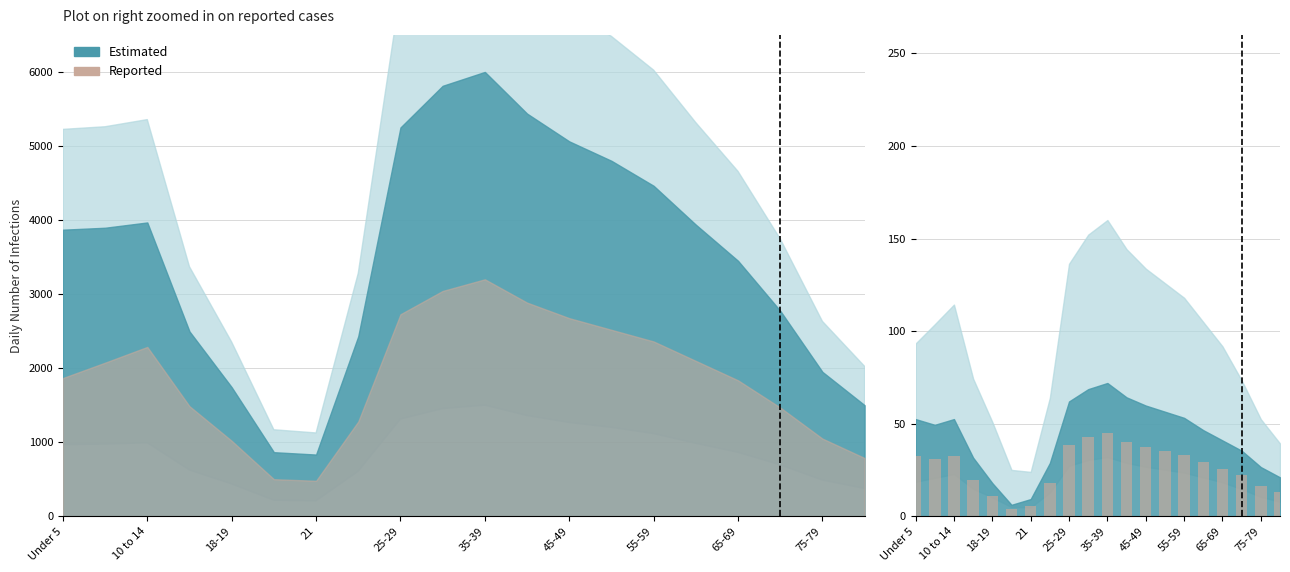

What is the value of the 5th bar from the left?

11.2